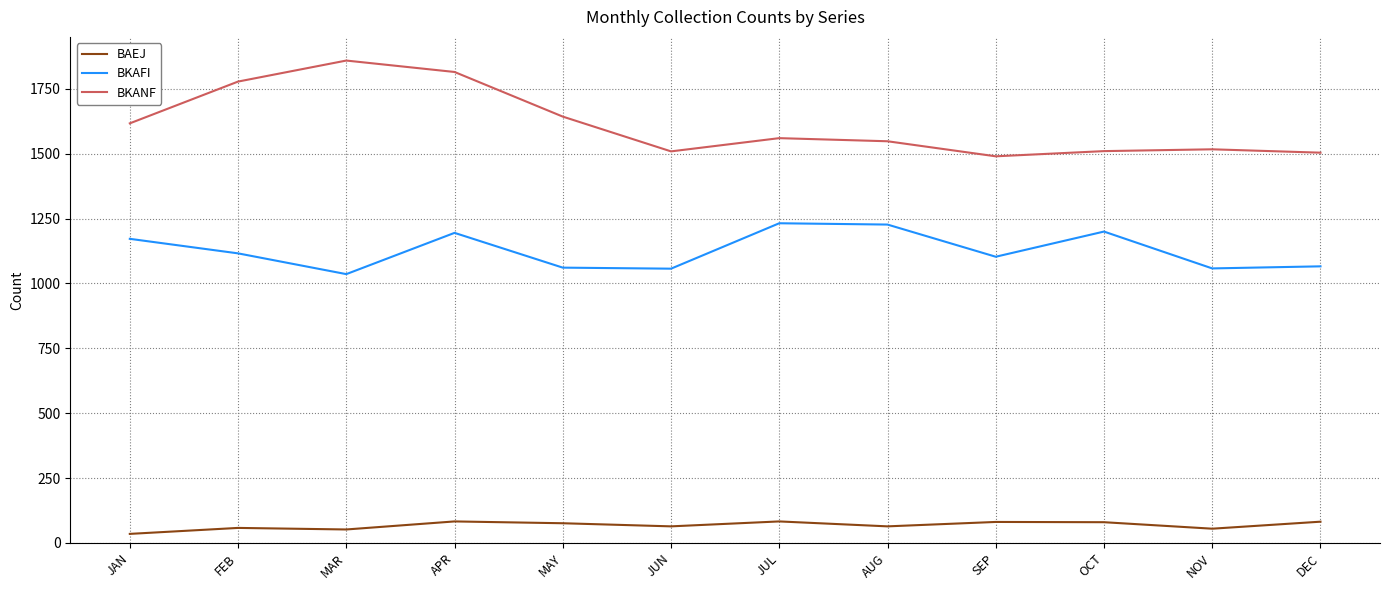

Is it true that BKANF equals 749 at FEB?

False